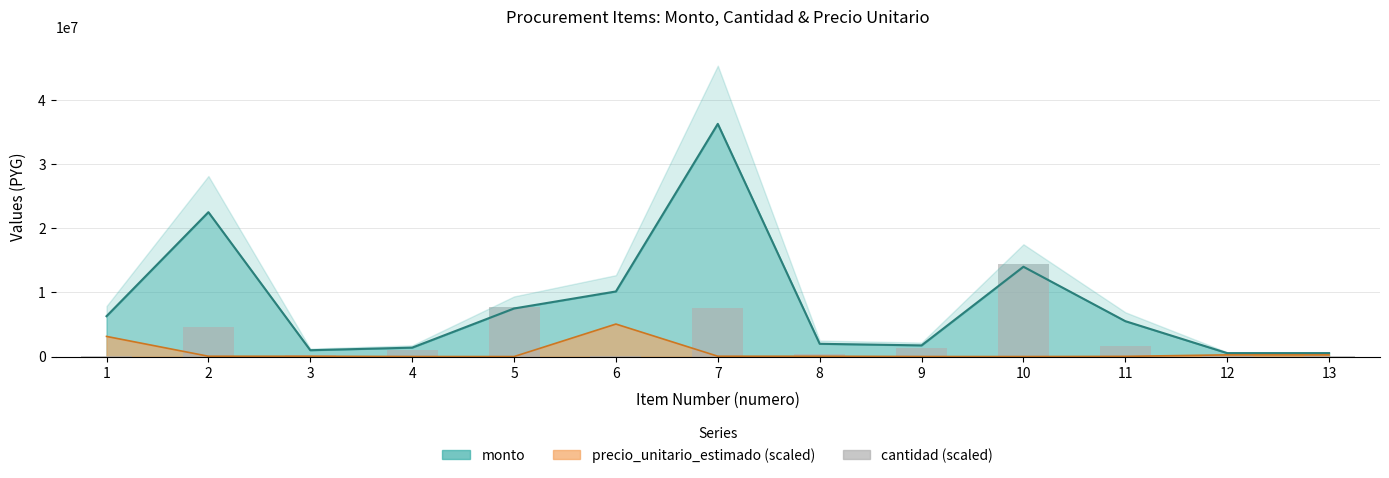

Reading left to right, what are all the values shown in this chart?

1=25892.9	2=4660714.3	3=207142.9	4=1035714.3	5=7767857.1	6=25892.9	7=7508928.6	8=414285.7	9=1294642.9	10=14500000.0	11=1683035.7	12=25892.9	13=25892.9